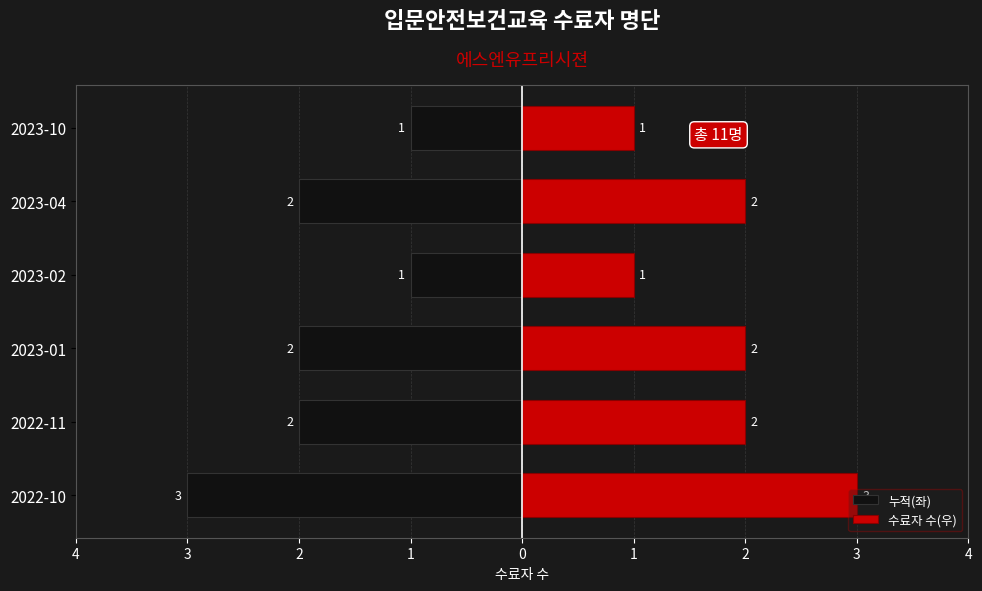

Is the value of 누적(좌) at 2023-04 greater than the value of 수료자 수(우) at 2023-02?

No